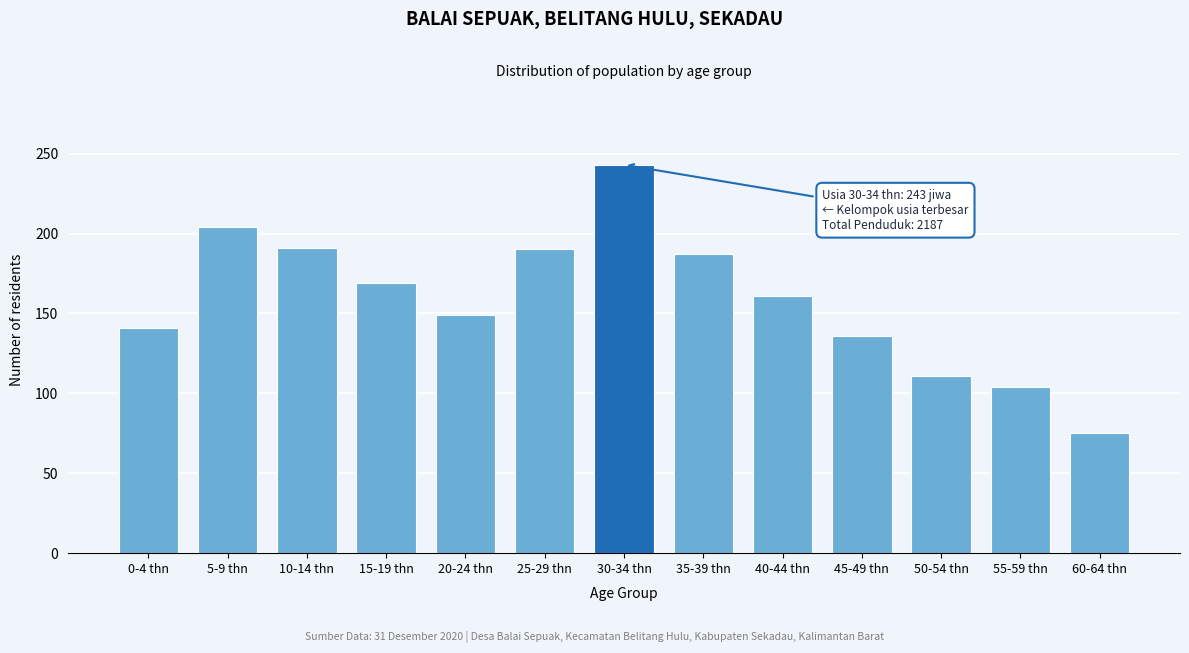

What is the maximum value shown in the chart?

243